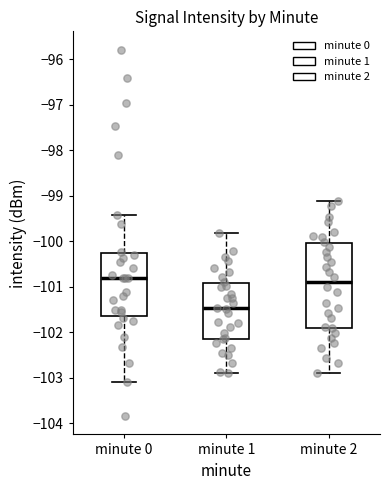

Which box has the lowest median line?

minute 1